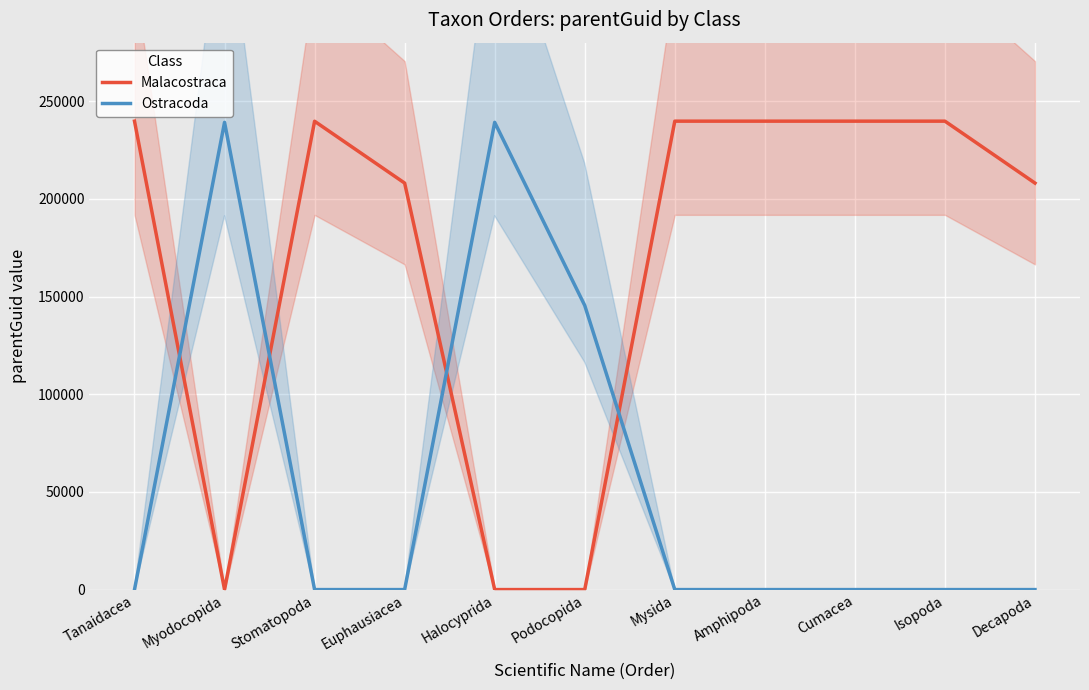

What is the label of the 8th point from the left?

Amphipoda